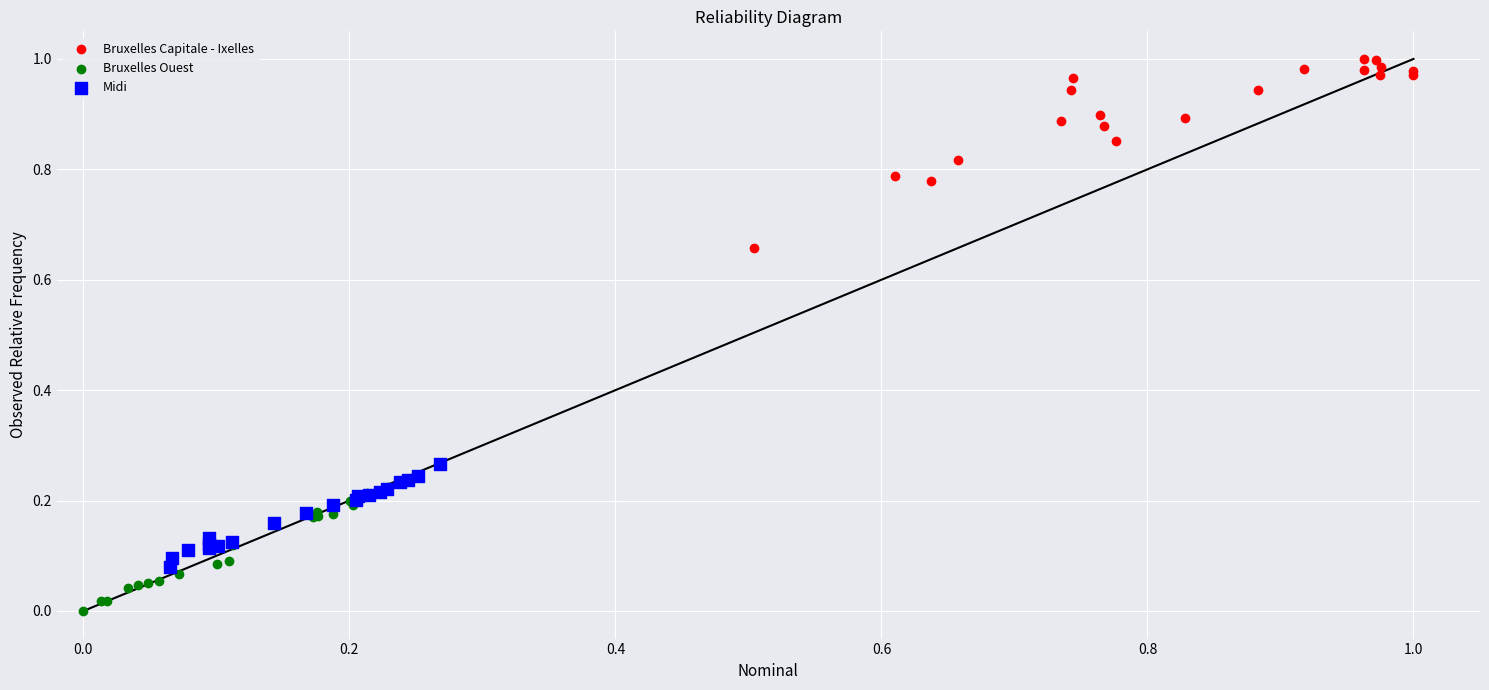

Which series contains the highest Y value?

Bruxelles Capitale - Ixelles